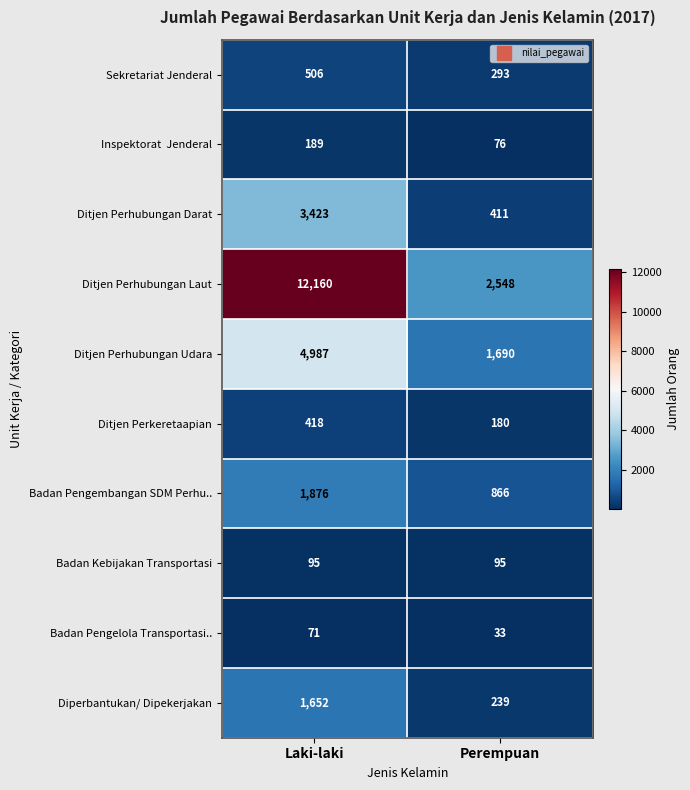

The Ditjen Perhubungan Darat series shows 5222 at Laki-laki. True or false?

False